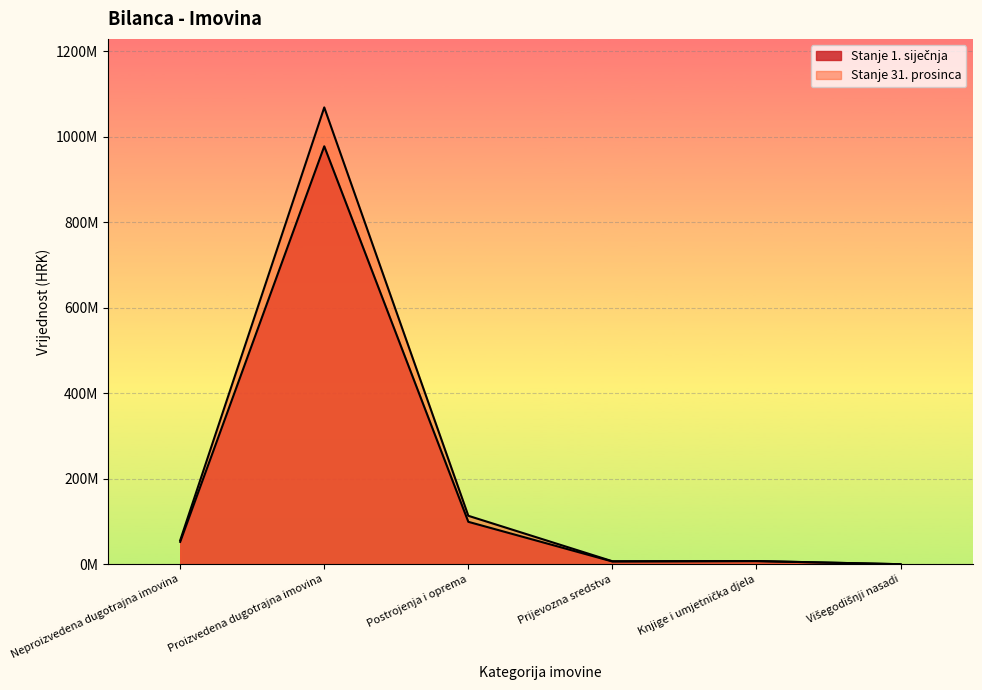

List the series in order of their peak value, highest first.

Stanje 31. prosinca, Stanje 1. siječnja